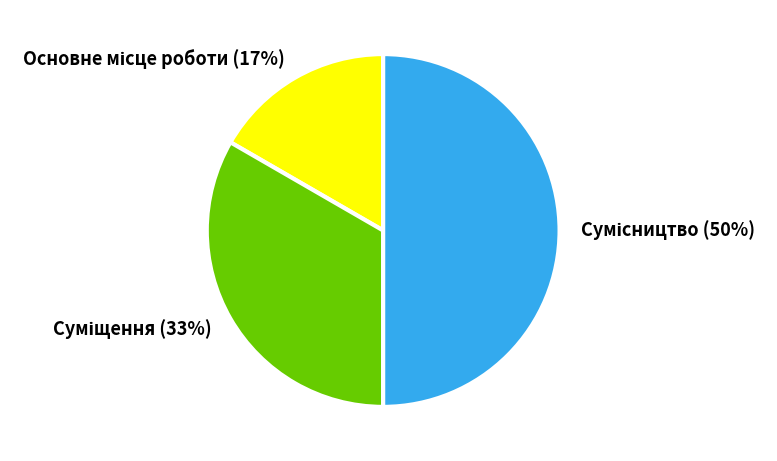

To the nearest percent, what is the average slice percentage?

33%